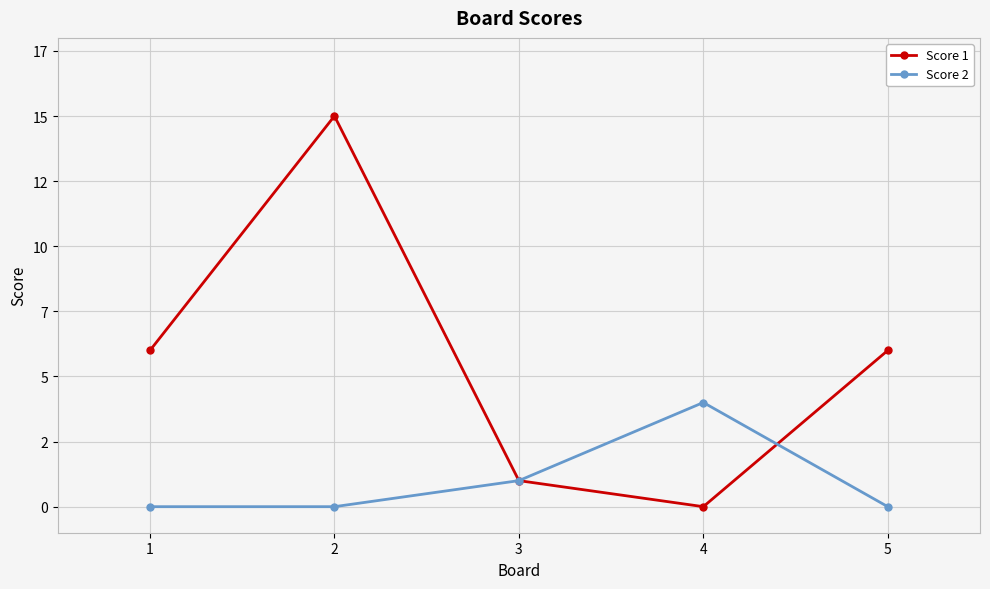

What value does the Score 2 series have at 4?

4